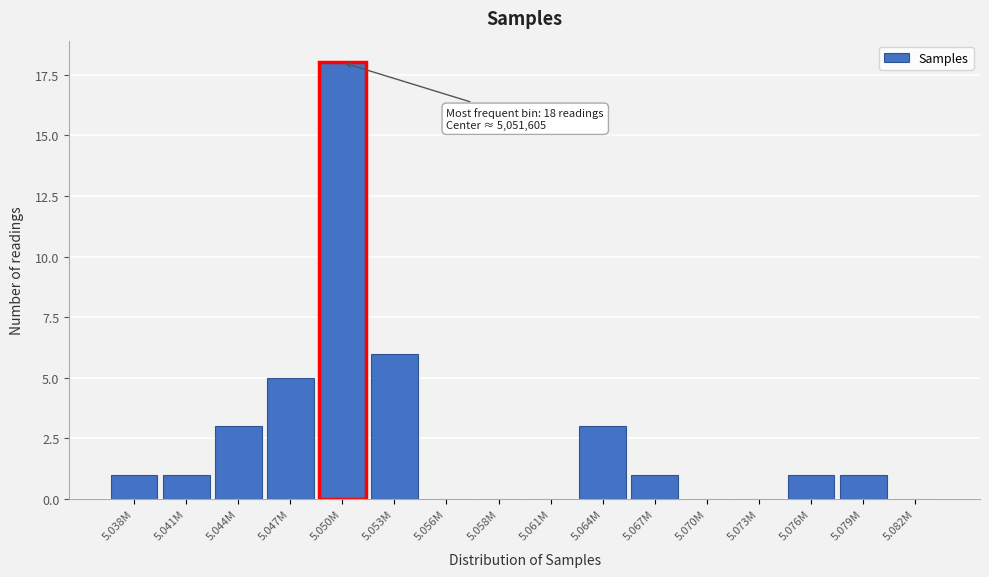

Reading right to left, extract all data points from this chart.

5.082M=0	5.079M=1	5.076M=1	5.073M=0	5.070M=0	5.067M=1	5.064M=3	5.061M=0	5.058M=0	5.056M=0	5.053M=6	5.050M=18	5.047M=5	5.044M=3	5.041M=1	5.038M=1